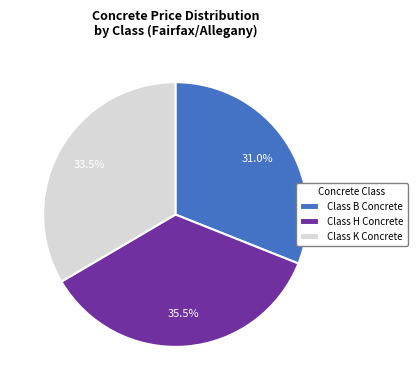

What is the total percentage of Class B Concrete and Class K Concrete?

64.5%